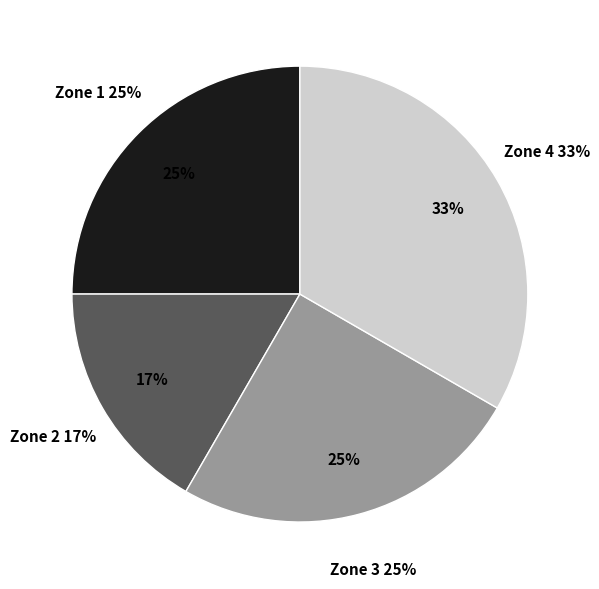

What is the total percentage of Zone 3 and Zone 4?

58.3%